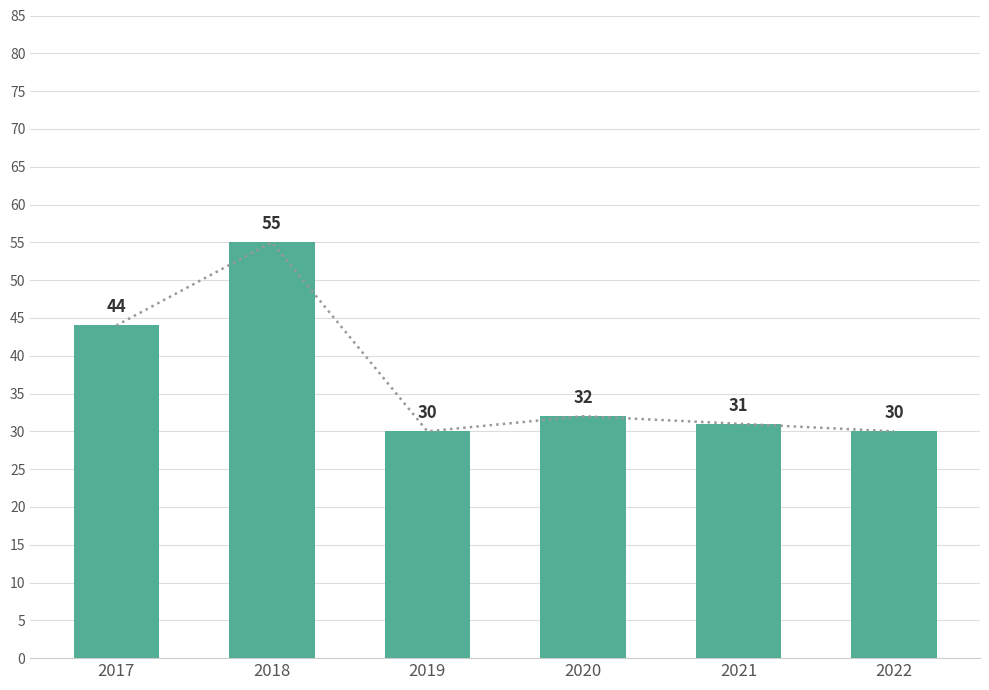

What is the value of the 3rd bar from the left?

30